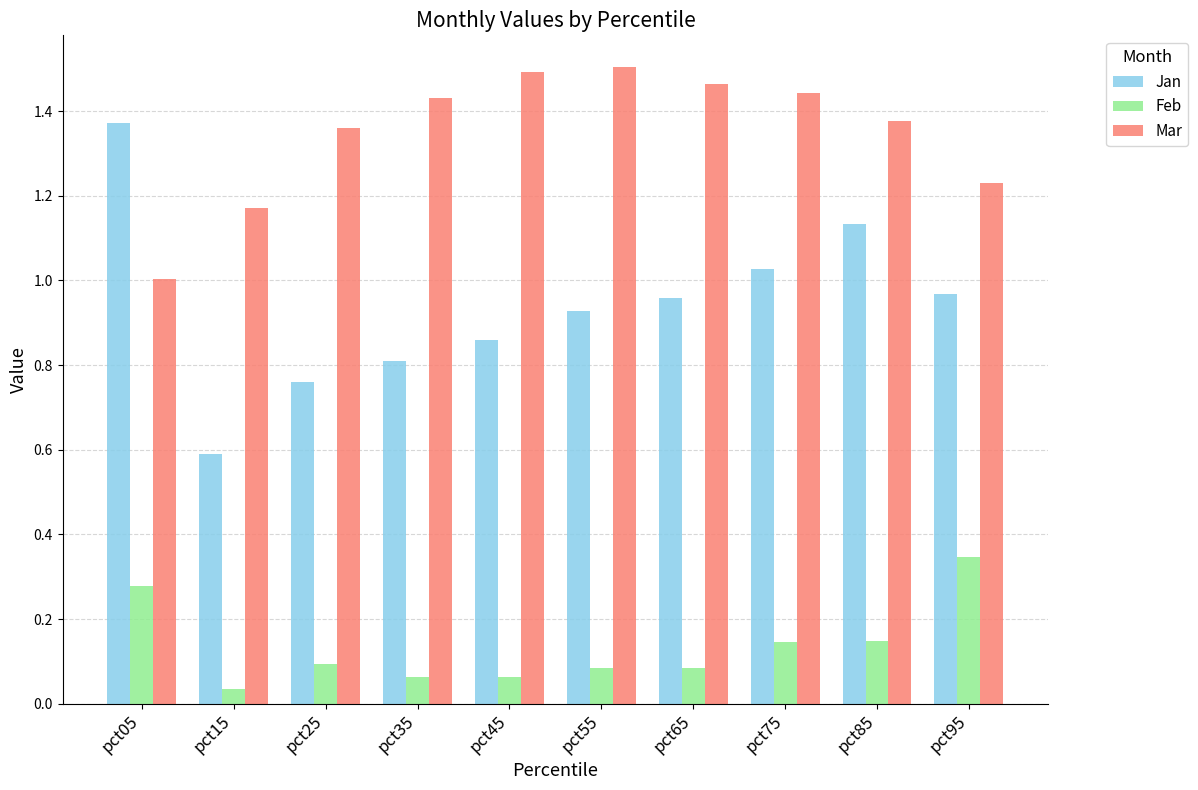

Which category has the highest value in the Feb series?

pct95